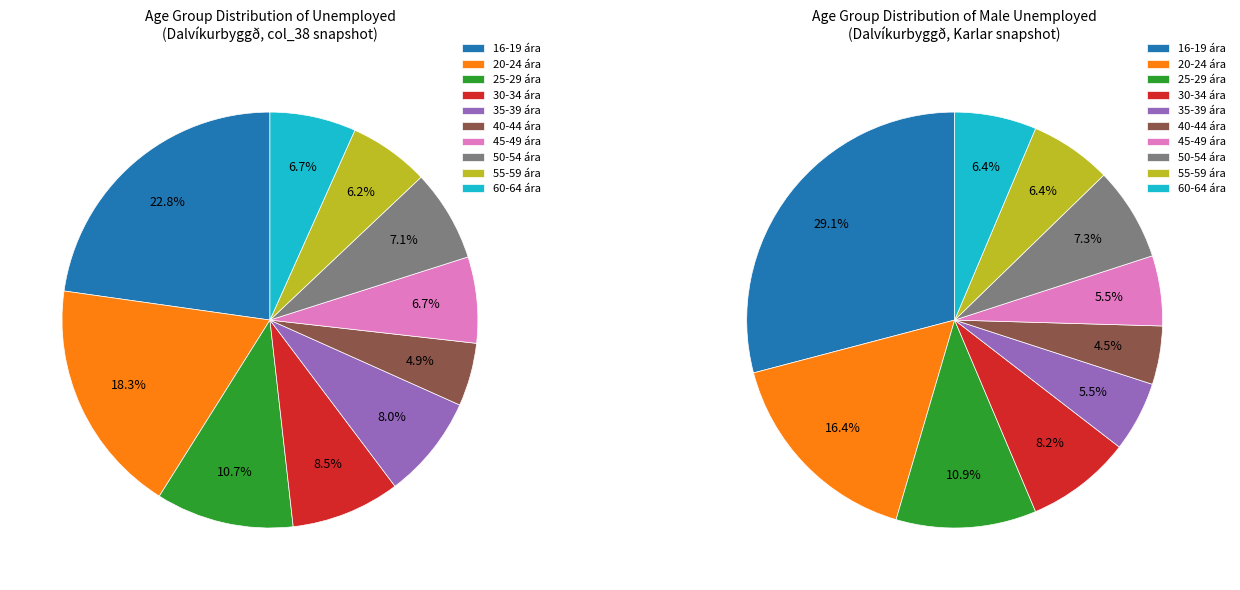

Rank the categories by value from highest to lowest.

16-19 ára, 20-24 ára, 25-29 ára, 30-34 ára, 35-39 ára, 50-54 ára, 45-49 ára, 60-64 ára, 55-59 ára, 40-44 ára